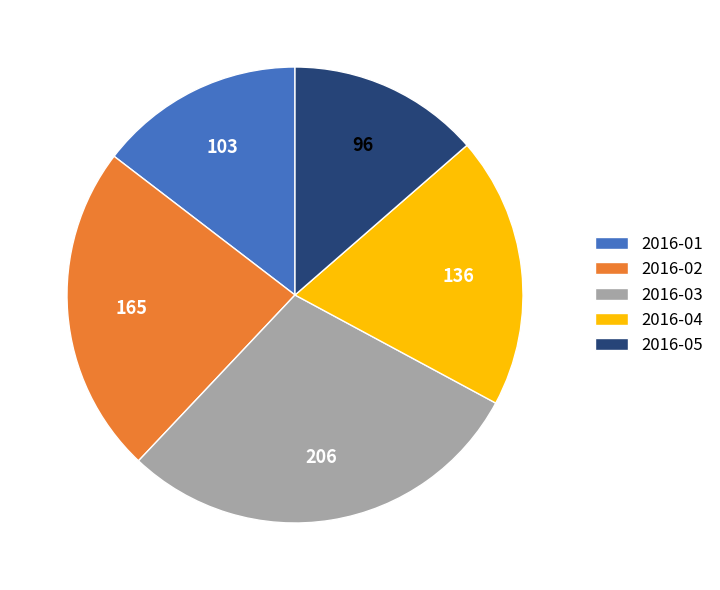

Do 2016-05 and 2016-01 together represent more than half of the pie?

No